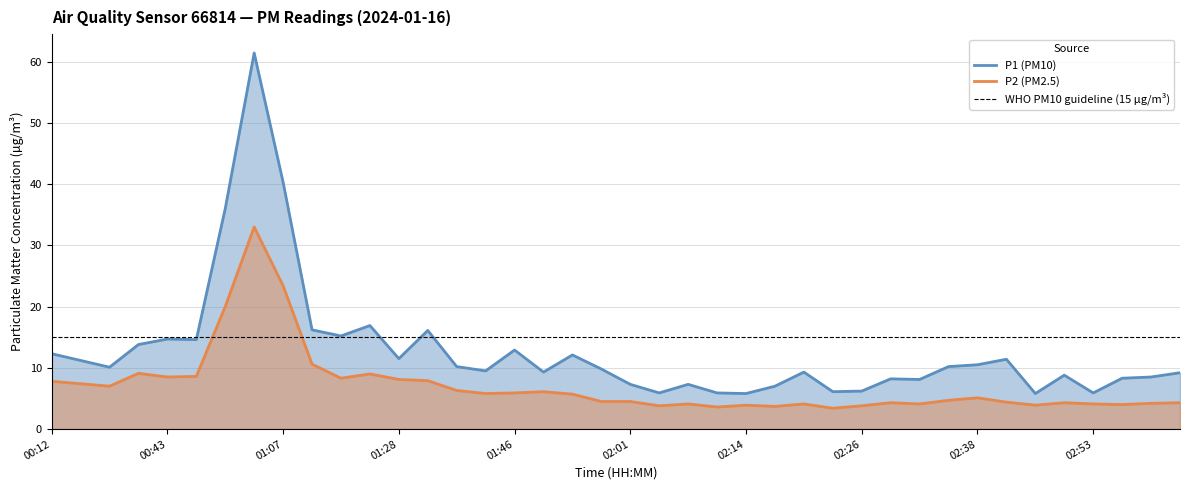

Rank the series by their maximum value, from lowest to highest.

P2 (PM2.5), P1 (PM10)